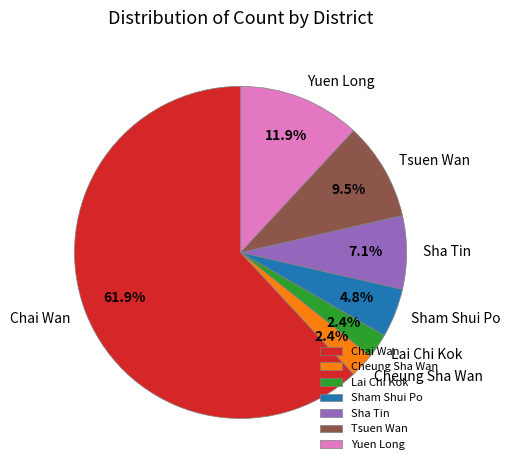

To the nearest percent, what portion does Sham Shui Po represent?

5%